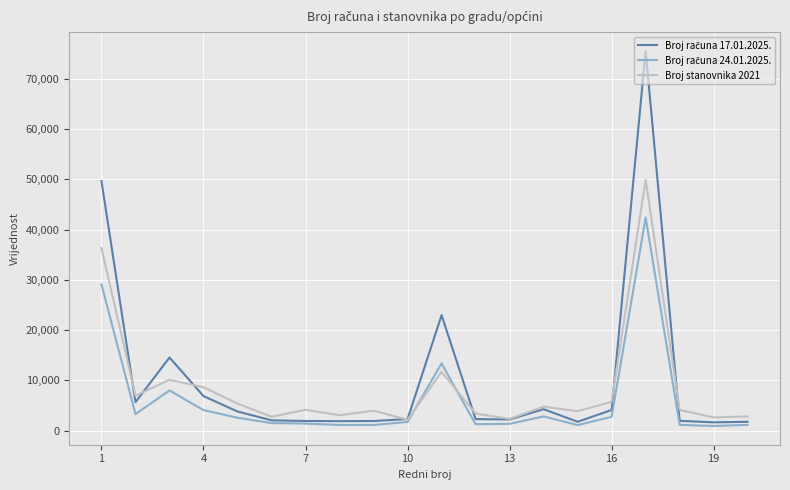

What is the total value across all series at 4?

19564